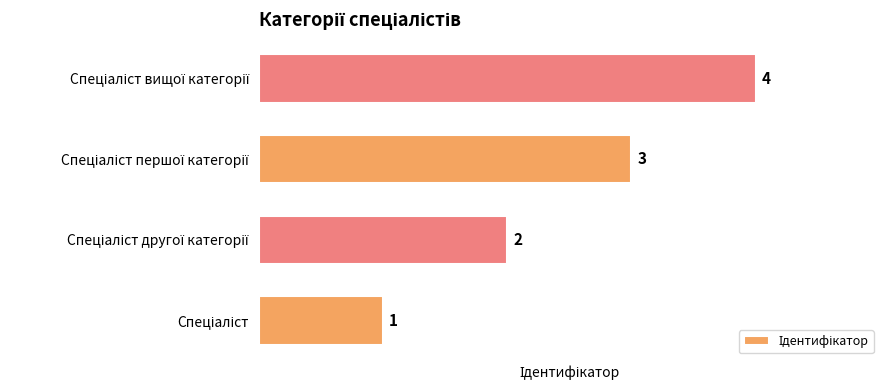

What is the sum of all values?

10